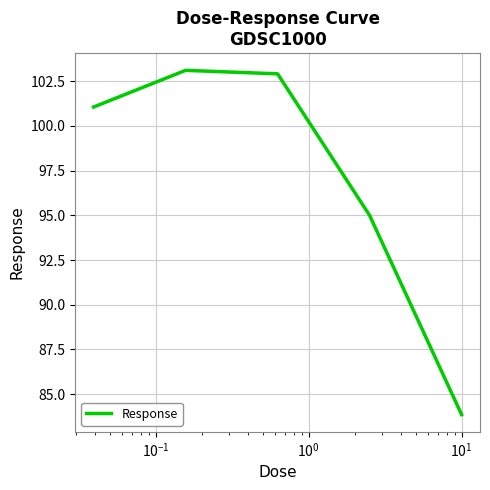

What is the average value?

97.2